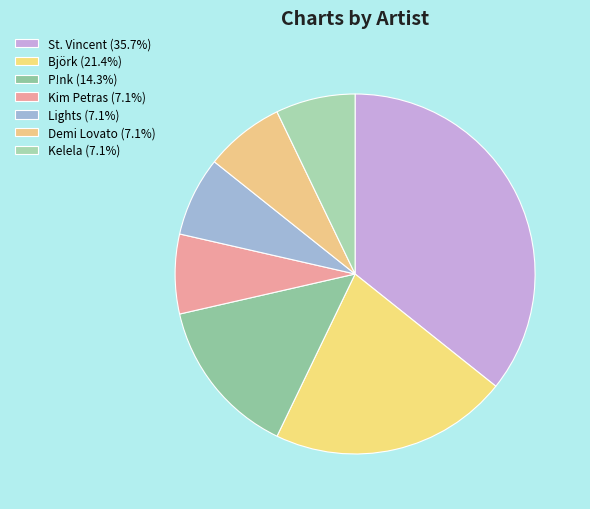

Is there any slice that represents more than half of the pie?

No